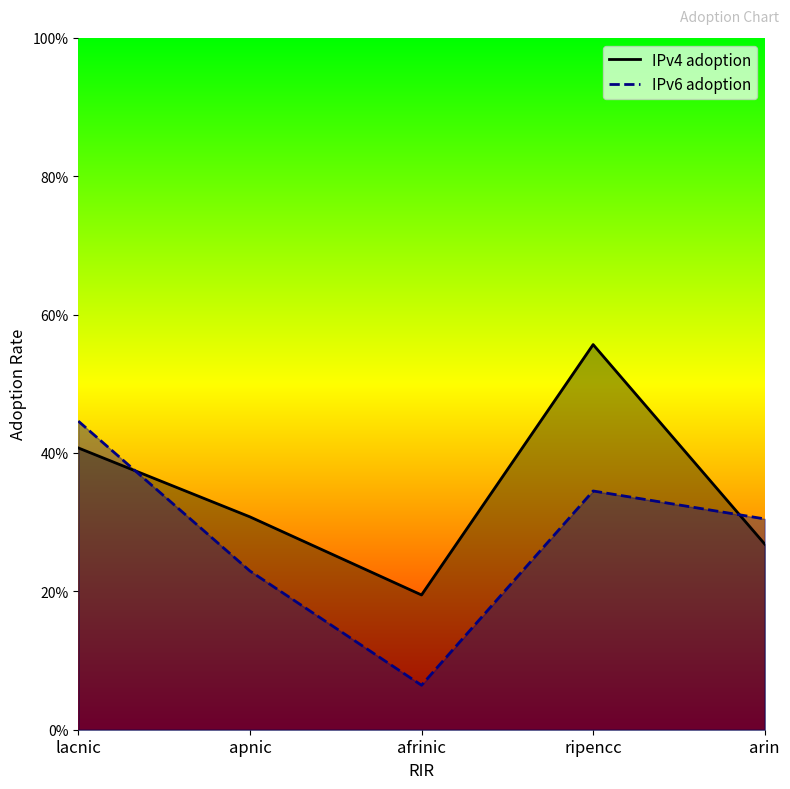

Rank the series by their maximum value, from lowest to highest.

IPv6 adoption, IPv4 adoption